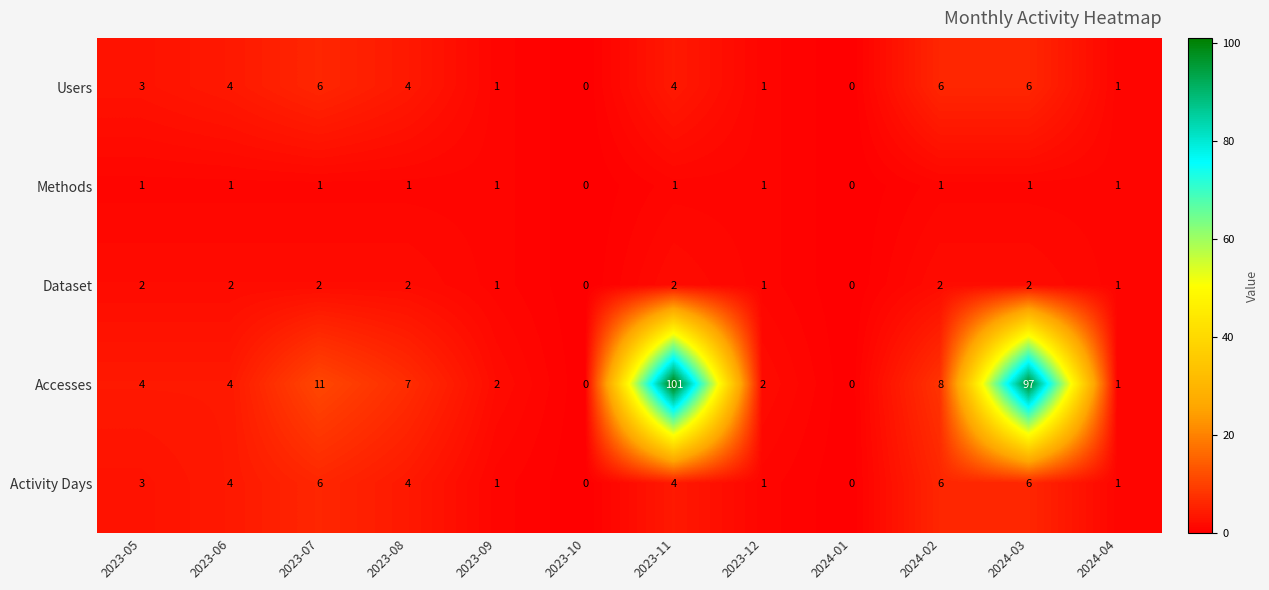

How many data points in Accesses are less than 4?

5